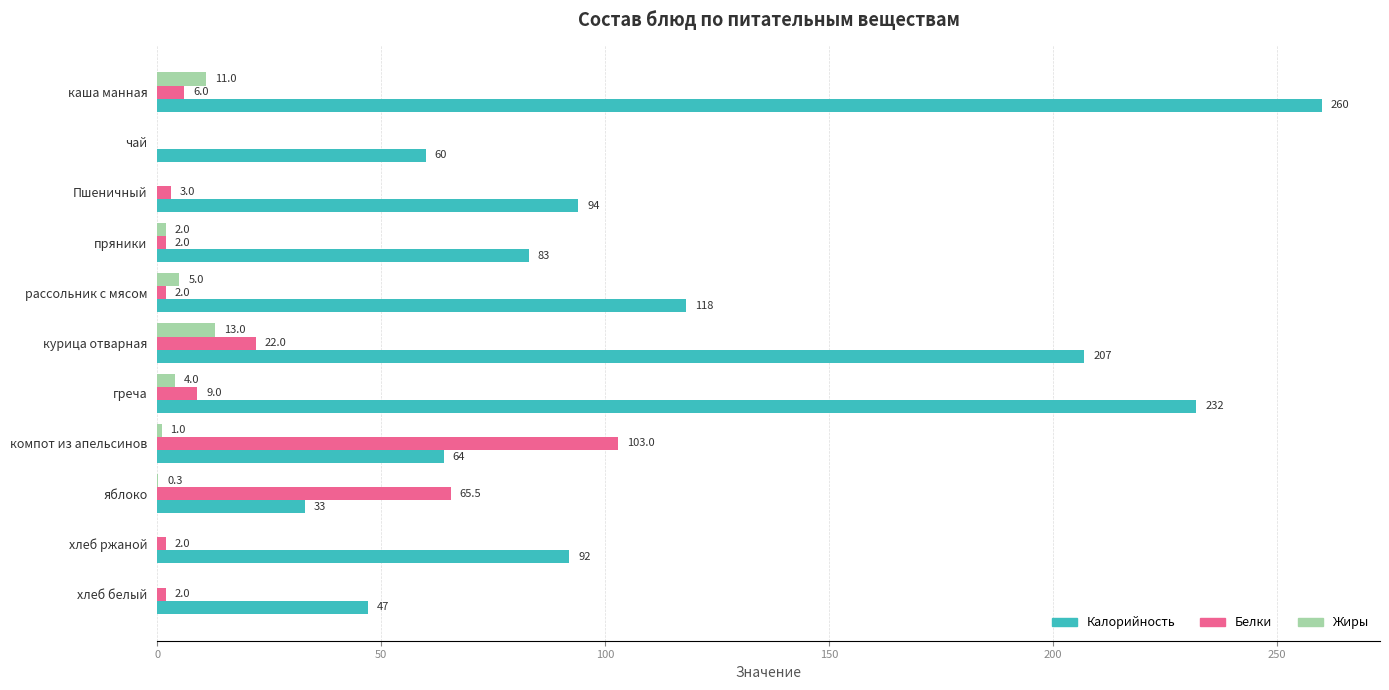

Count the number of data series in this chart.

3